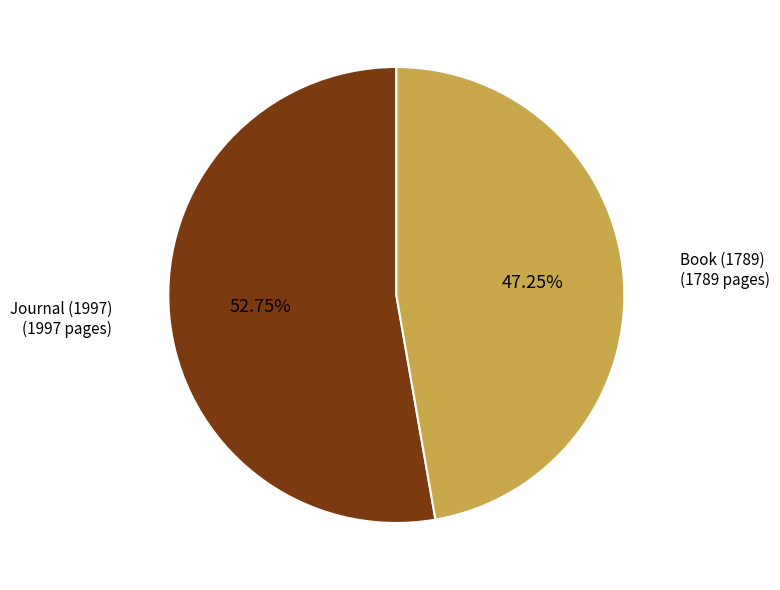

Is there any slice that represents more than half of the pie?

Yes